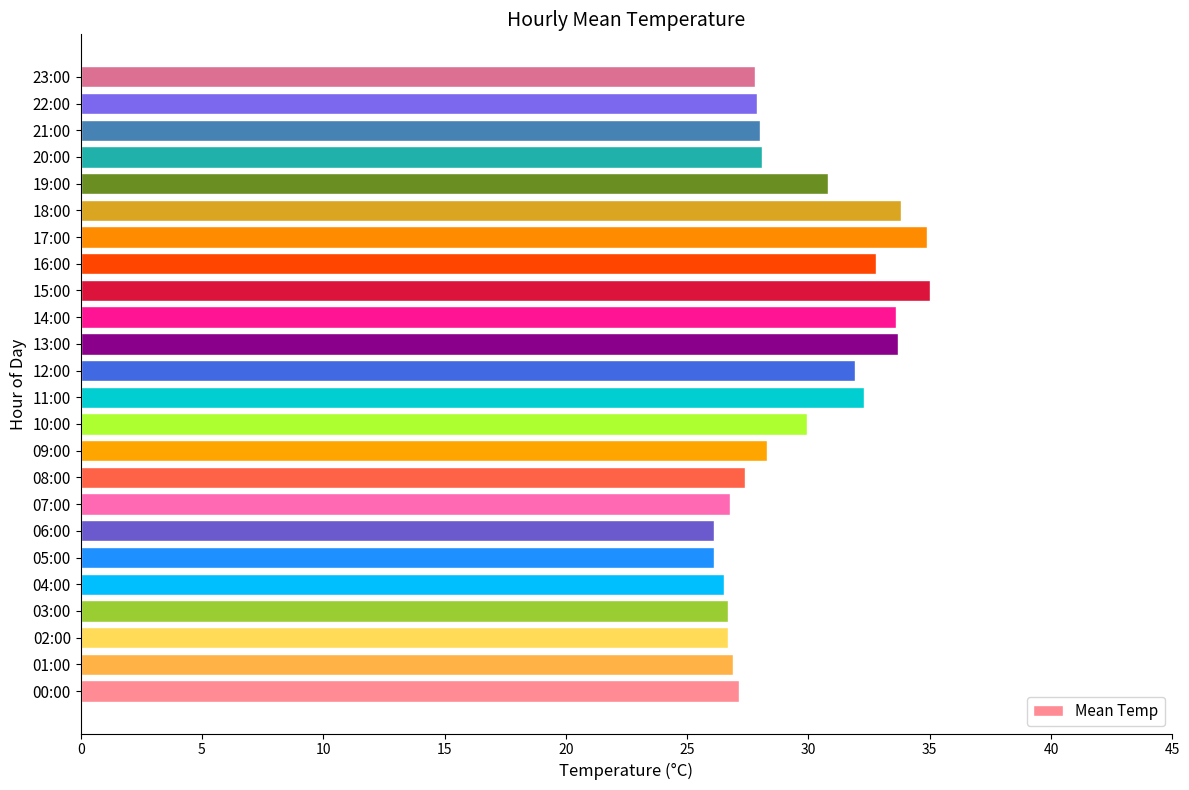

What is the change in value from 01:00 to 22:00?

+1.0